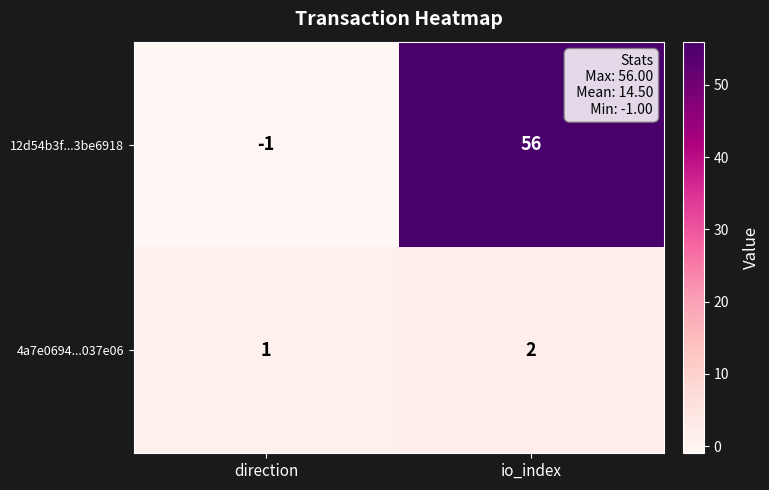

At which category does the chart reach its peak across all series?

io_index